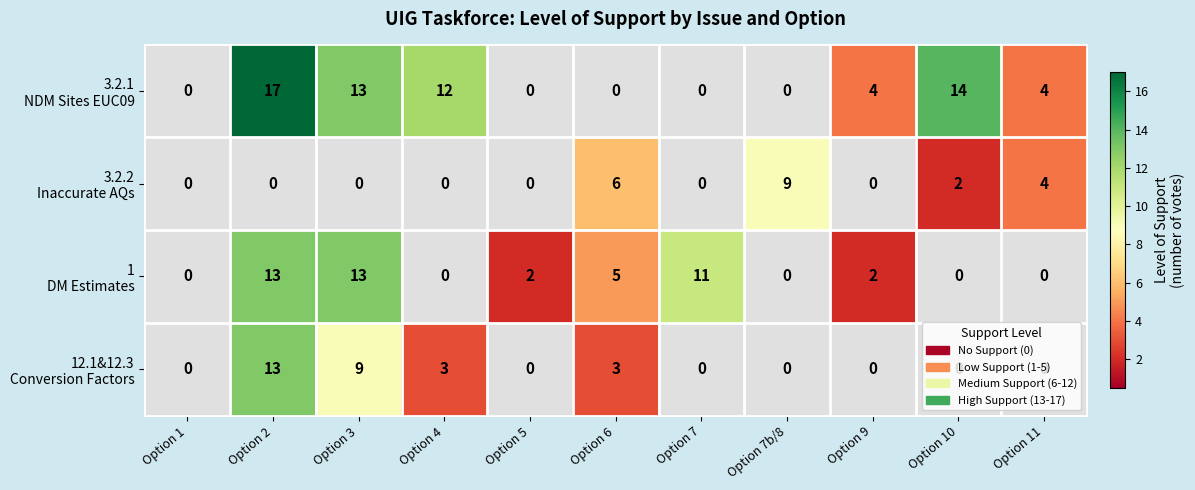

Which label corresponds to the largest value in the chart?

Option 2